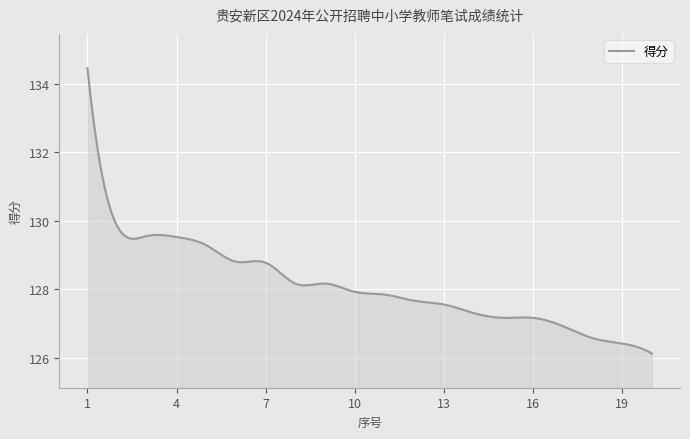

What is the average value?

128.1